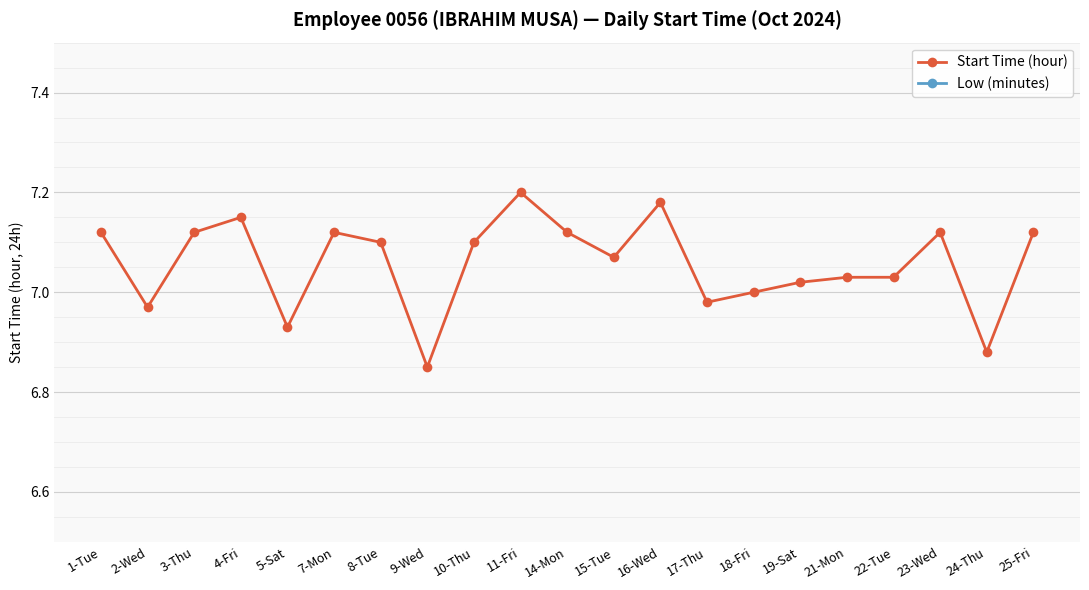

Between 19-Sat and 23-Wed, which series saw the biggest shift?

Start Time (hour)